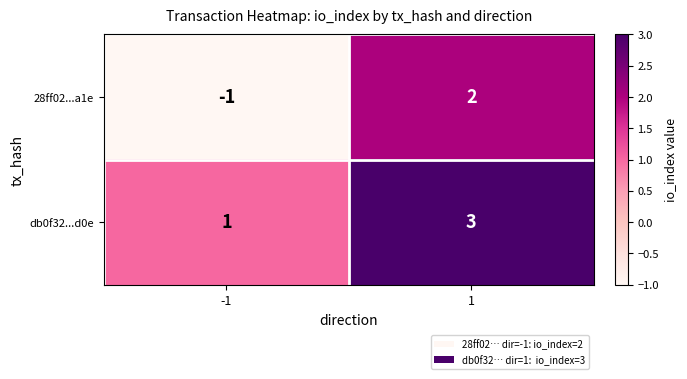

What value does the db0f32...d0e series have at 1?

3